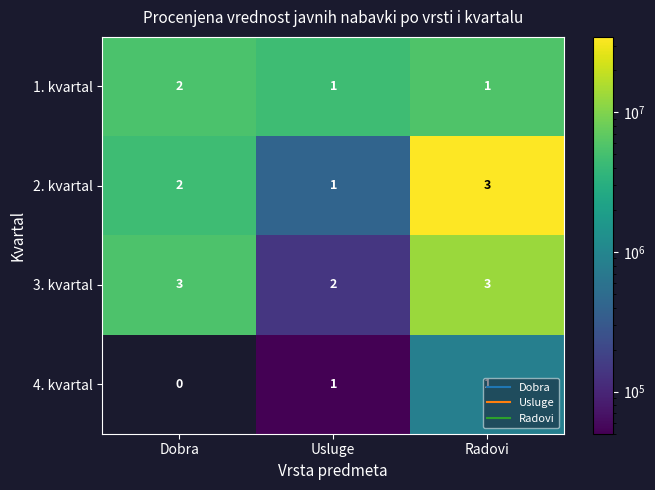

Which series has the largest range (max minus min)?

2. kvartal